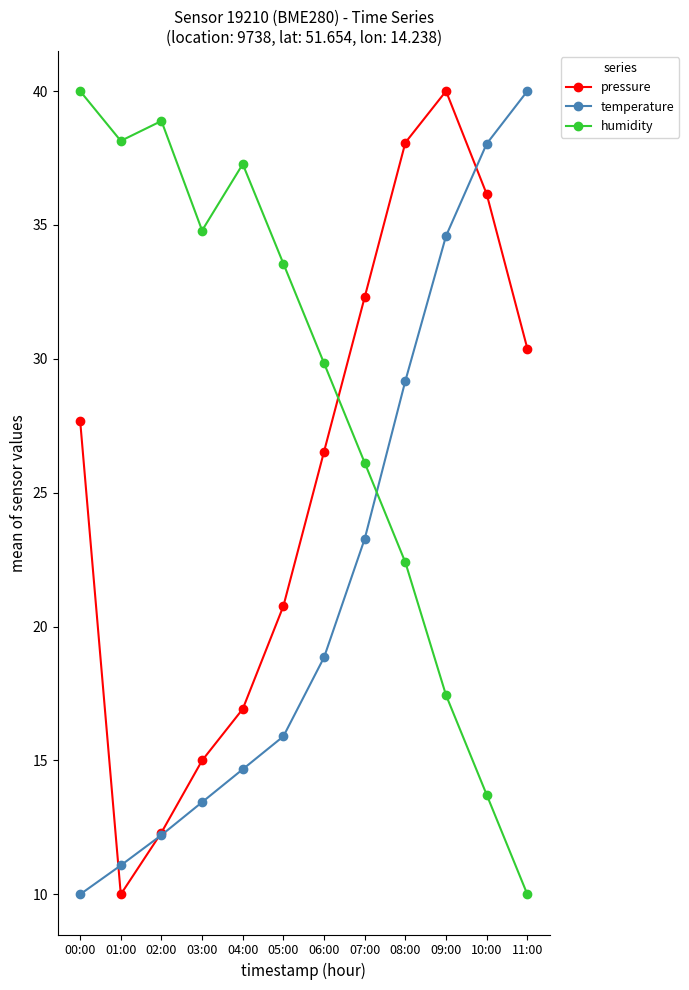

Which series changed the most between 05:00 and 06:00?

pressure